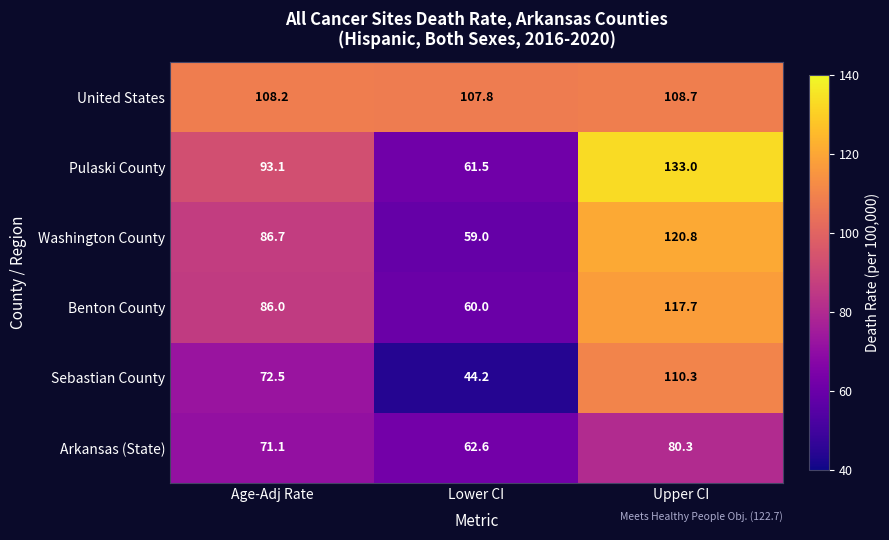

What is the difference between the maximum and minimum values in the Pulaski County series?

71.5